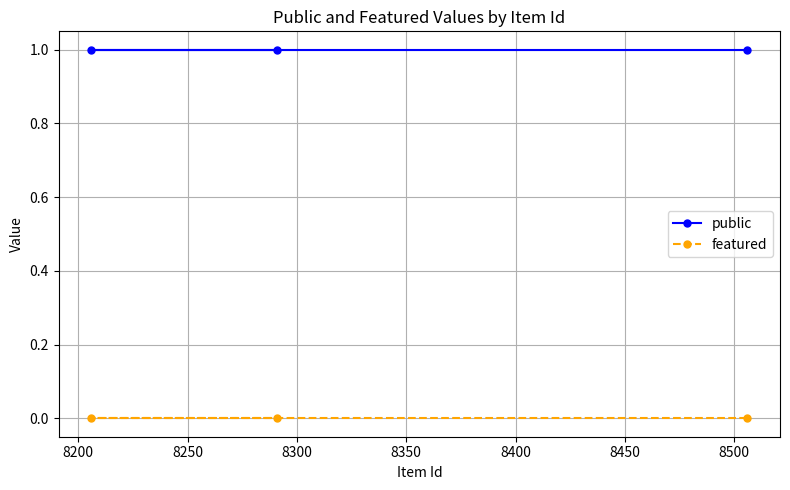

Rank the series by their average value, from lowest to highest.

featured, public